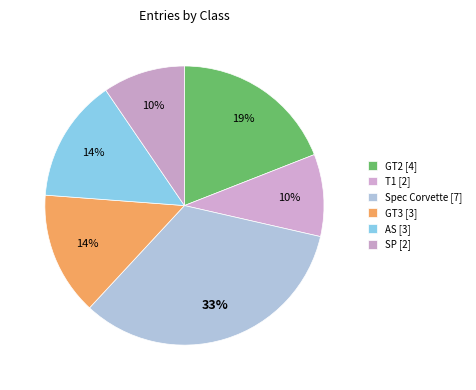

Is AS the majority of the pie?

No